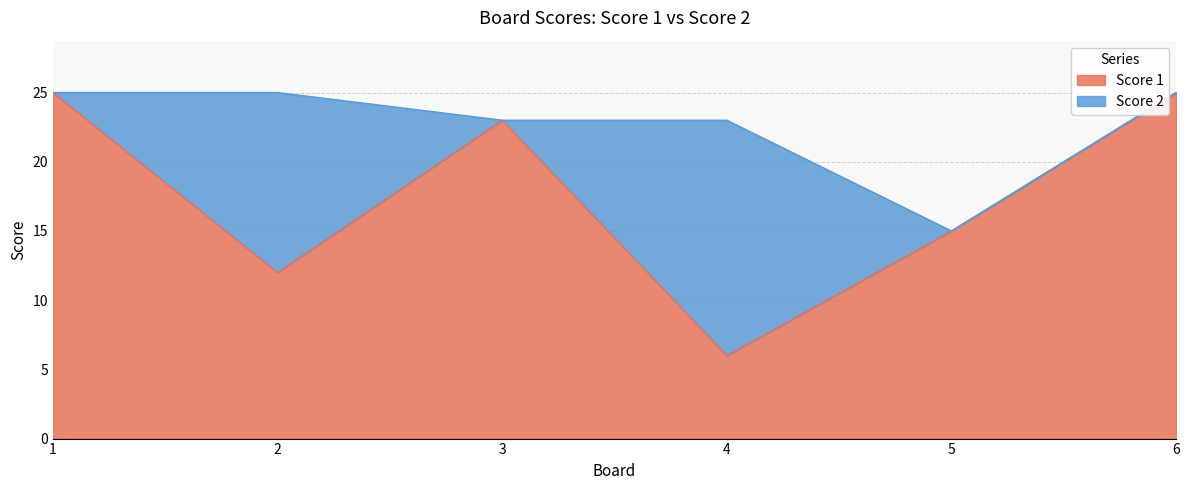

What is the value of the 4th point from the left?

6